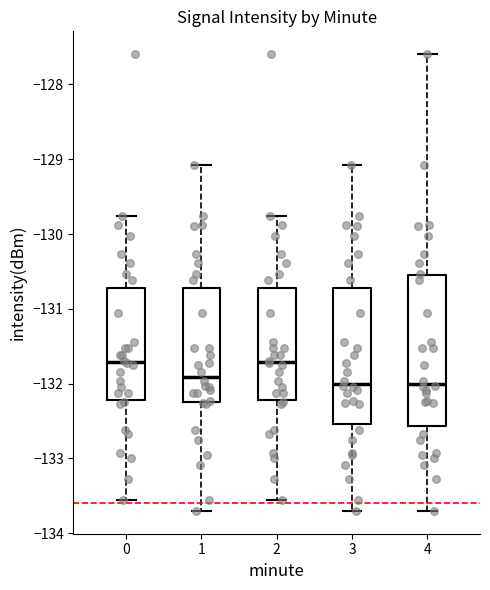

Which box is the tallest, from its lower edge to its upper edge?

4